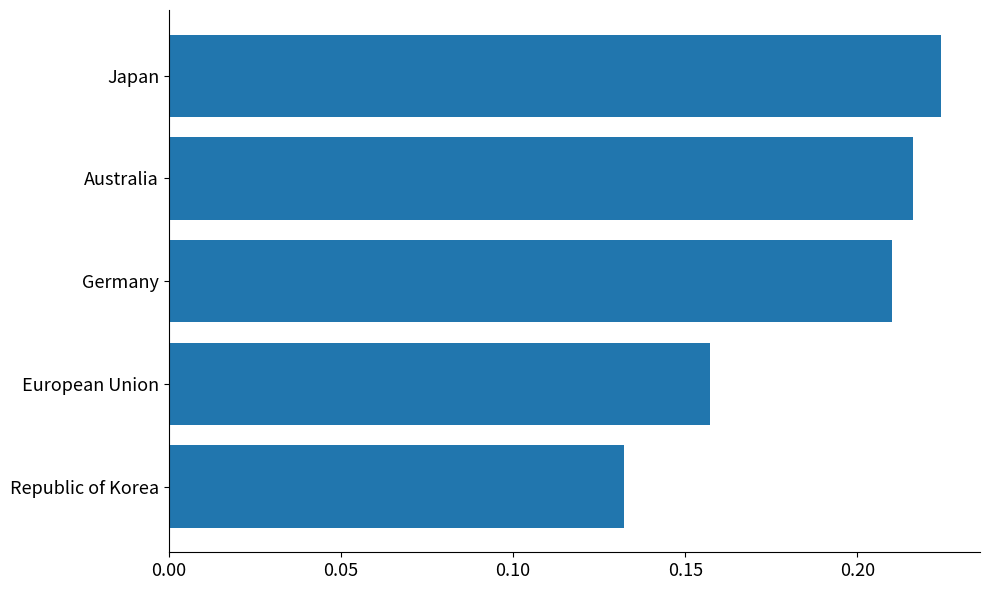

Rank the categories by value from lowest to highest.

Republic of Korea, European Union, Germany, Australia, Japan